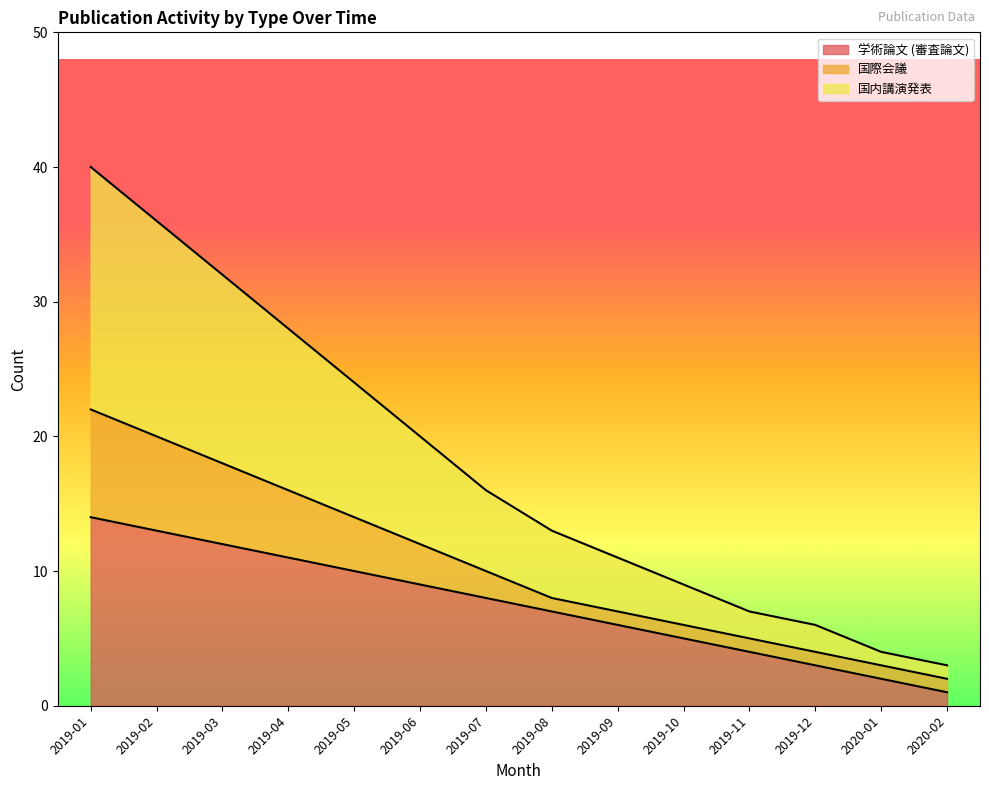

At which category is the sum across all series the highest?

2019-01